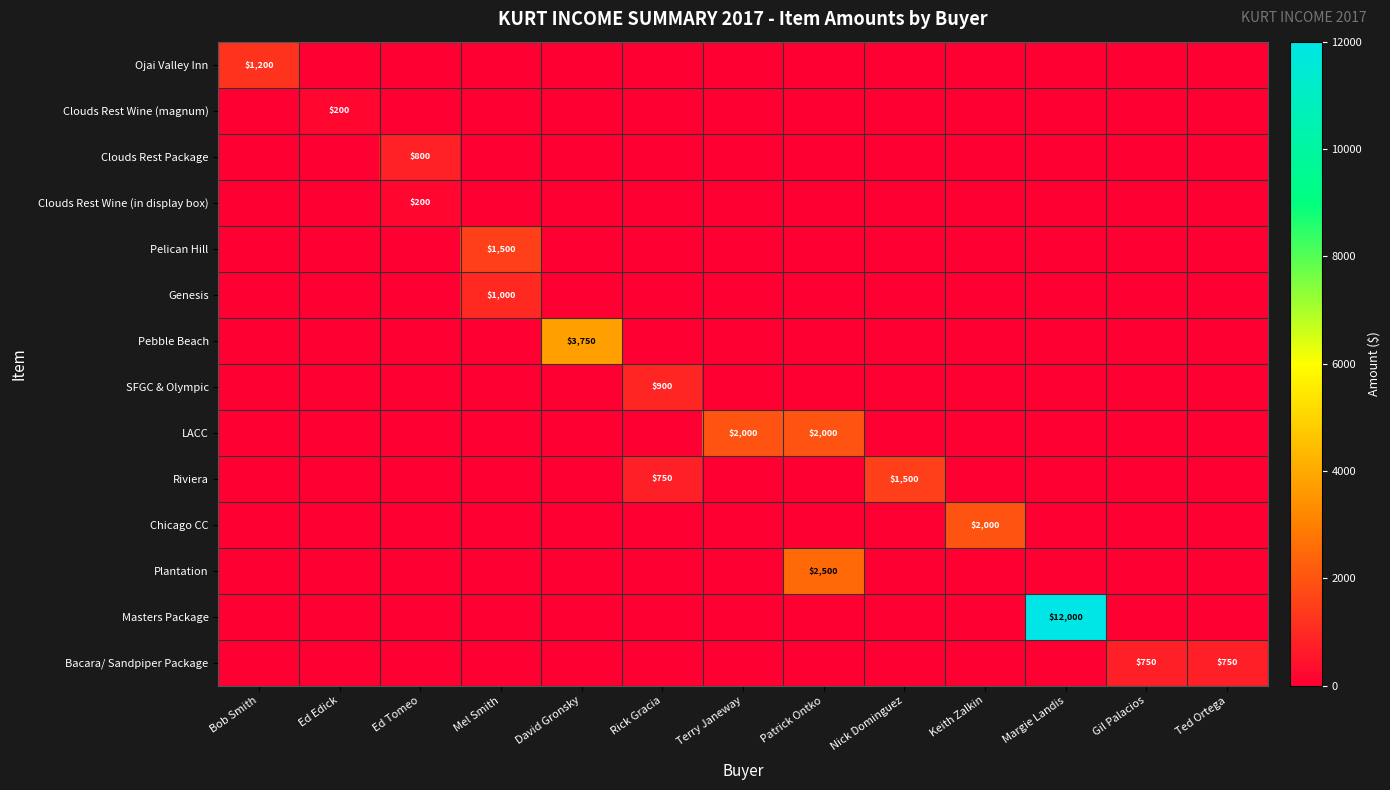

Which series has the widest spread of values?

Masters Package